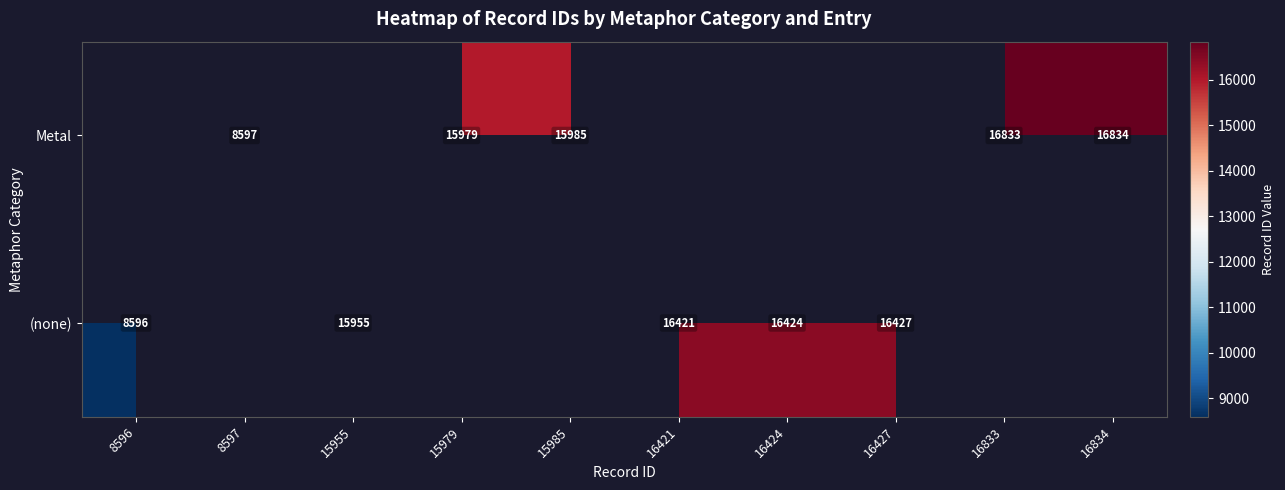

True or false: Metal has a value of 4302 at 8597.

False